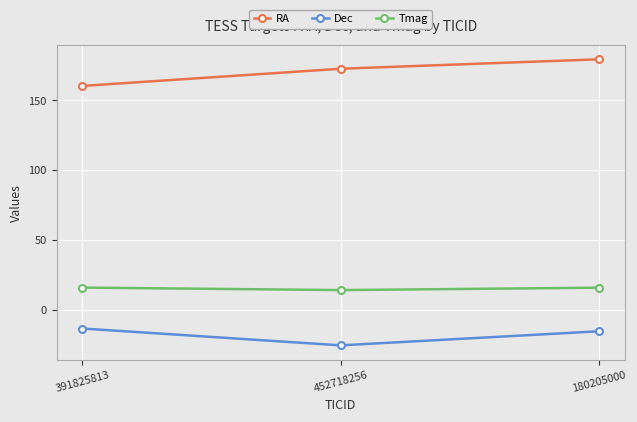

What is the value of the RA point at the 3rd from the left?

179.3